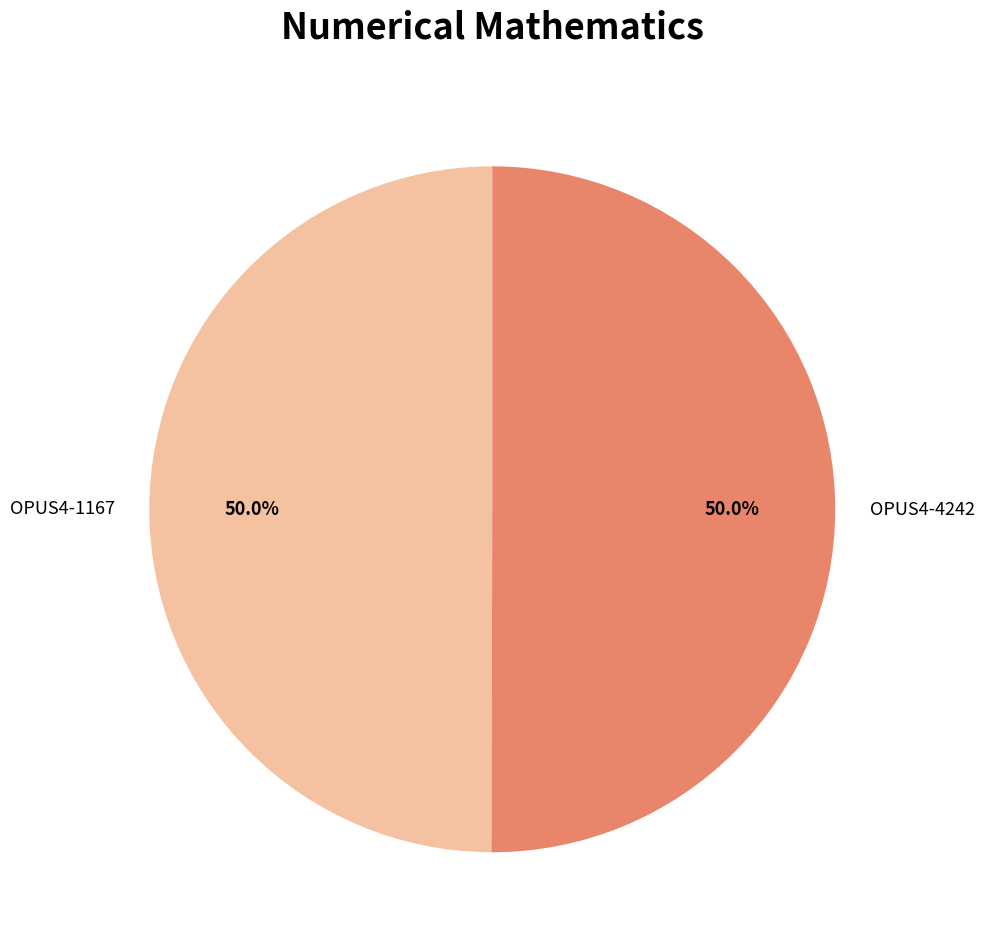

What percentage is the OPUS4-1167 slice, to the nearest percent?

50%